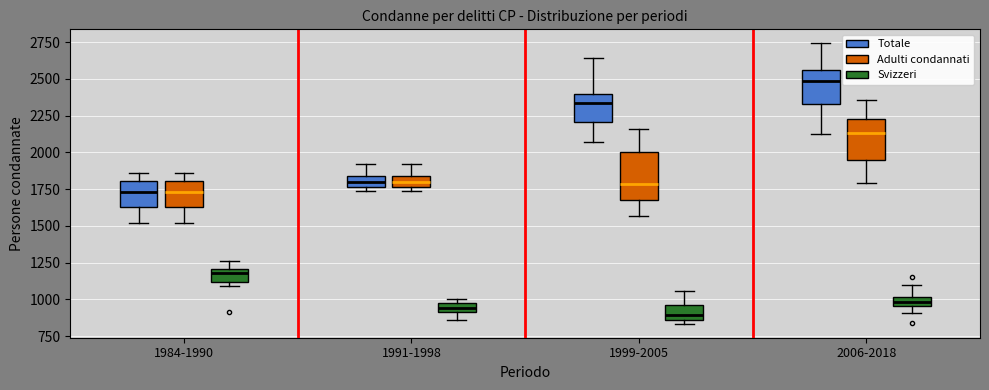

Where does the median line of the box for 2006-2018 (Totale) sit on the y-axis? The values are not printed on the chart, so give them approximately, as read against the axis.

2500